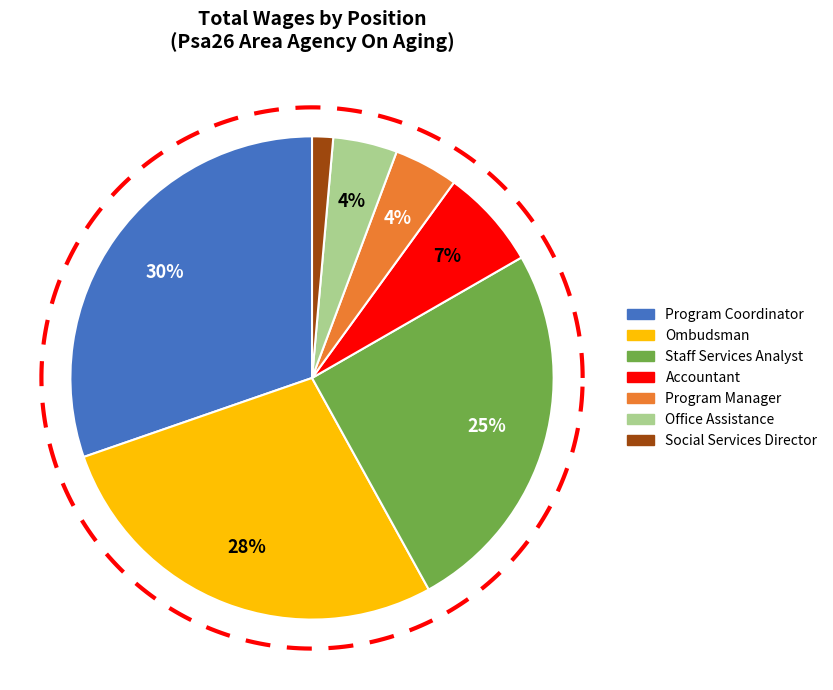

Is it true that Ombudsman is 28% of the pie?

True